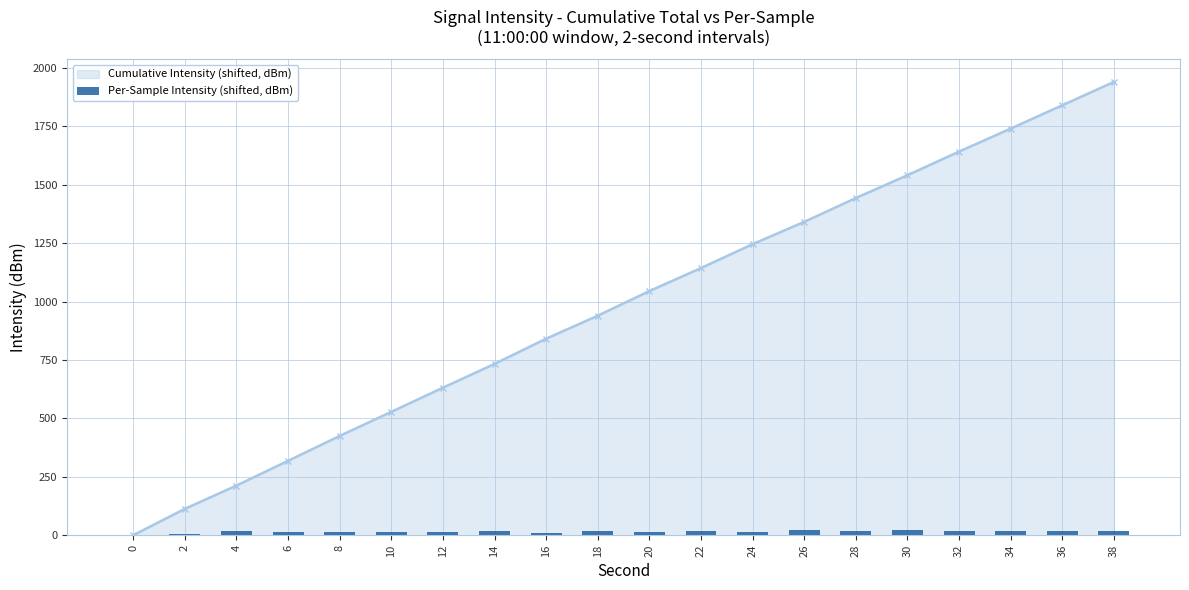

The Cumulative Intensity (shifted, dBm) series shows 642.1 at 0. True or false?

False